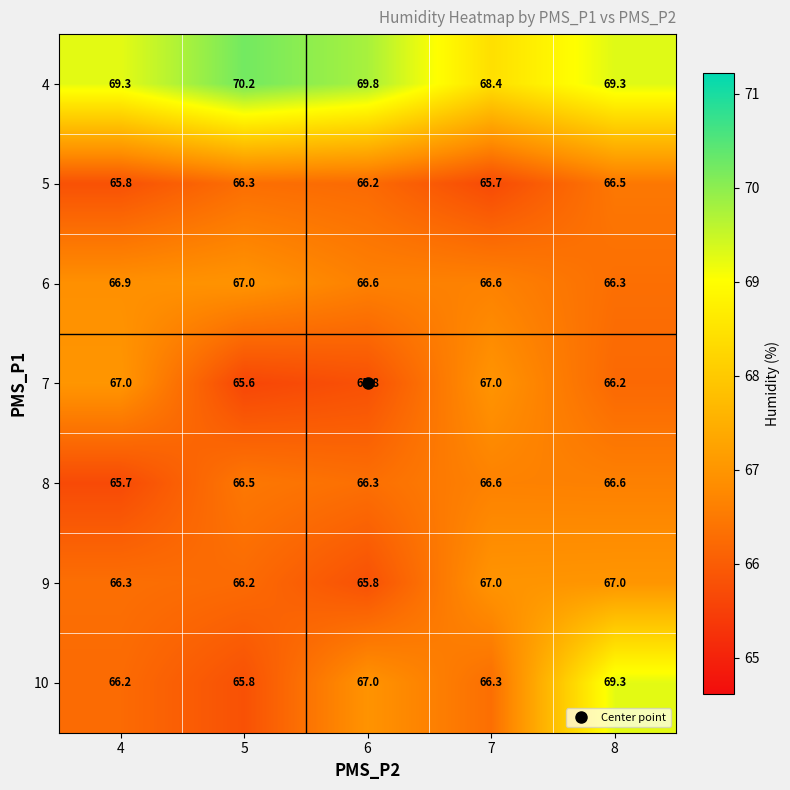

At which category does the chart reach its peak across all series?

5